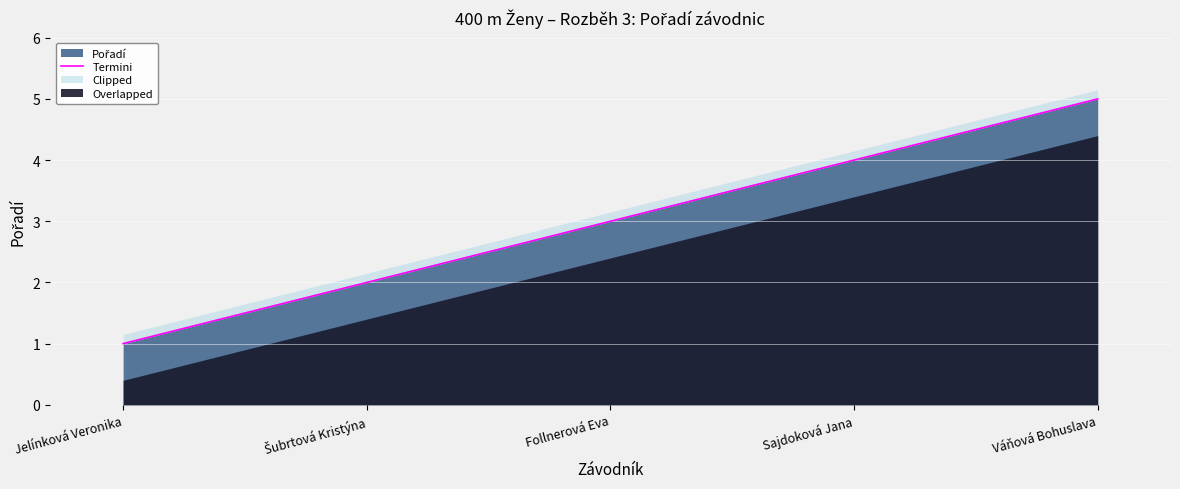

List the labels in order of value, largest first.

Váňová Bohuslava, Sajdoková Jana, Follnerová Eva, Šubrtová Kristýna, Jelínková Veronika